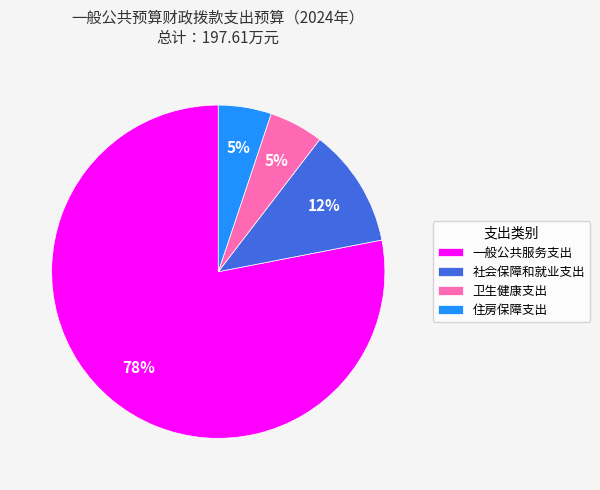

Which category accounts for the majority?

一般公共服务支出